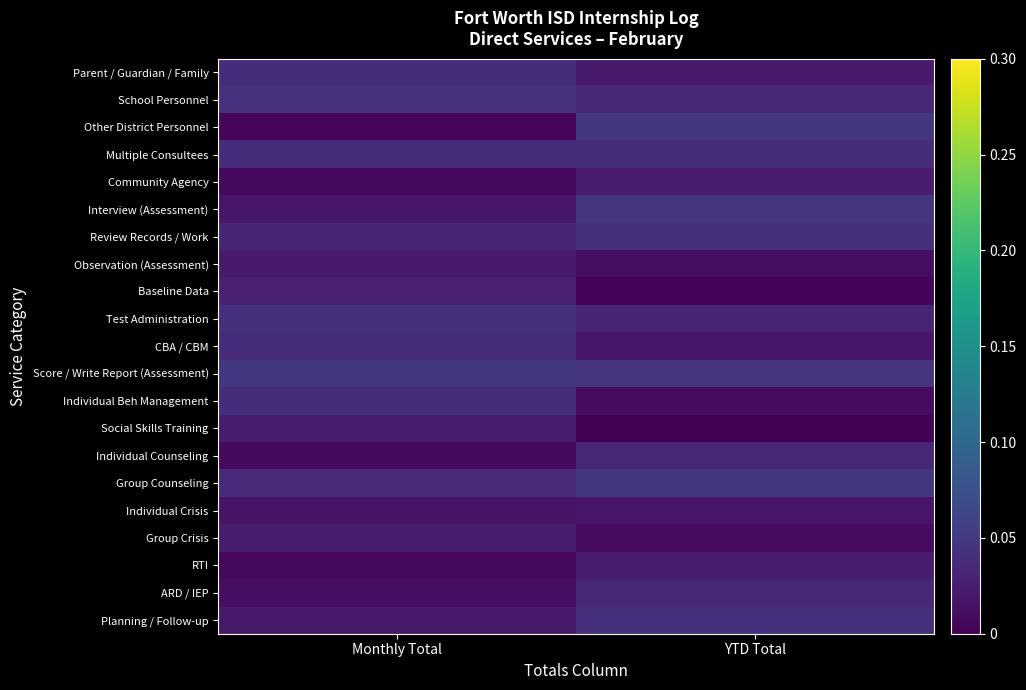

At which category is the sum across all series the highest?

YTD Total